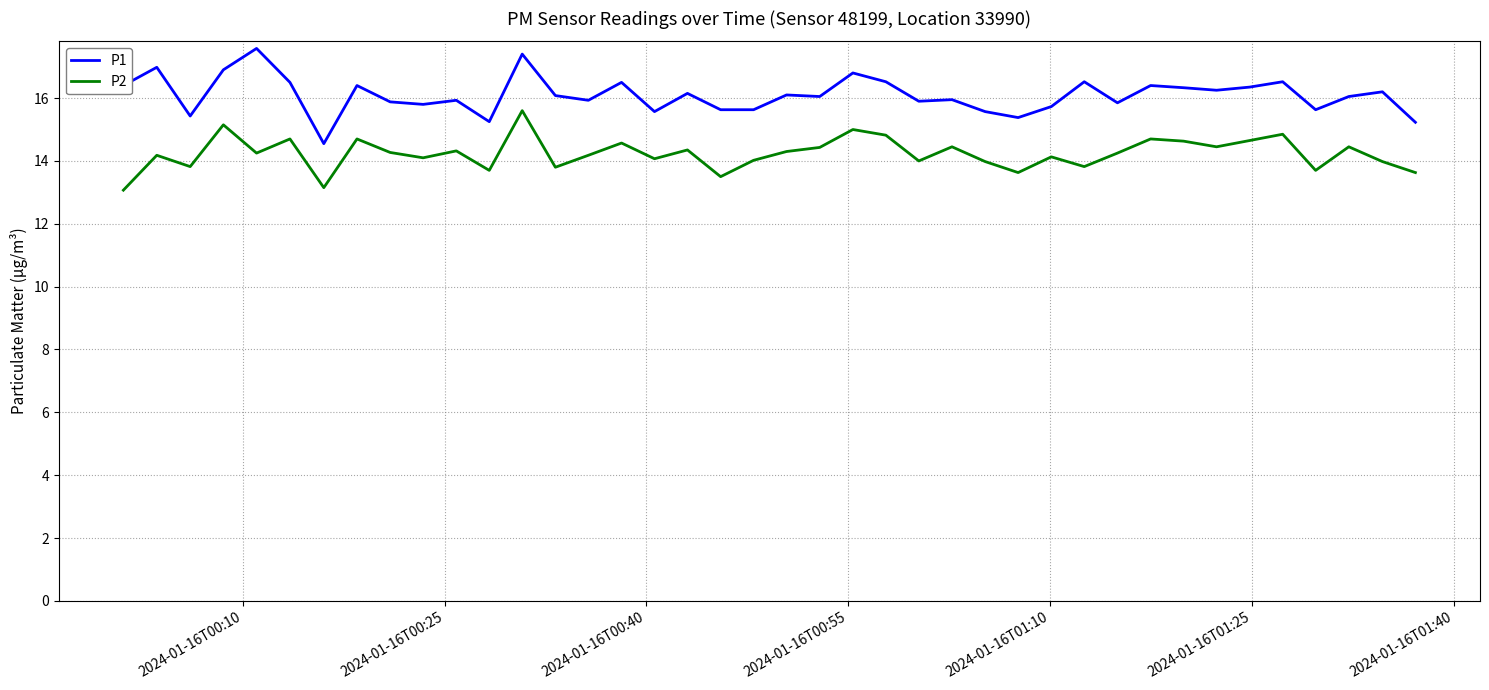

Count the number of categories in the chart.

40